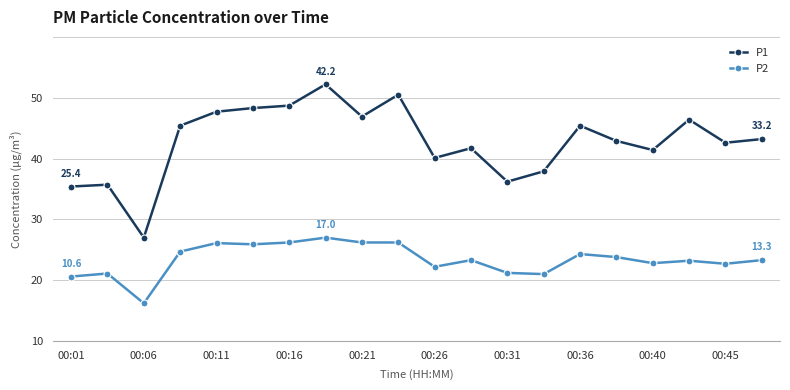

Which series has the largest range (max minus min)?

P1